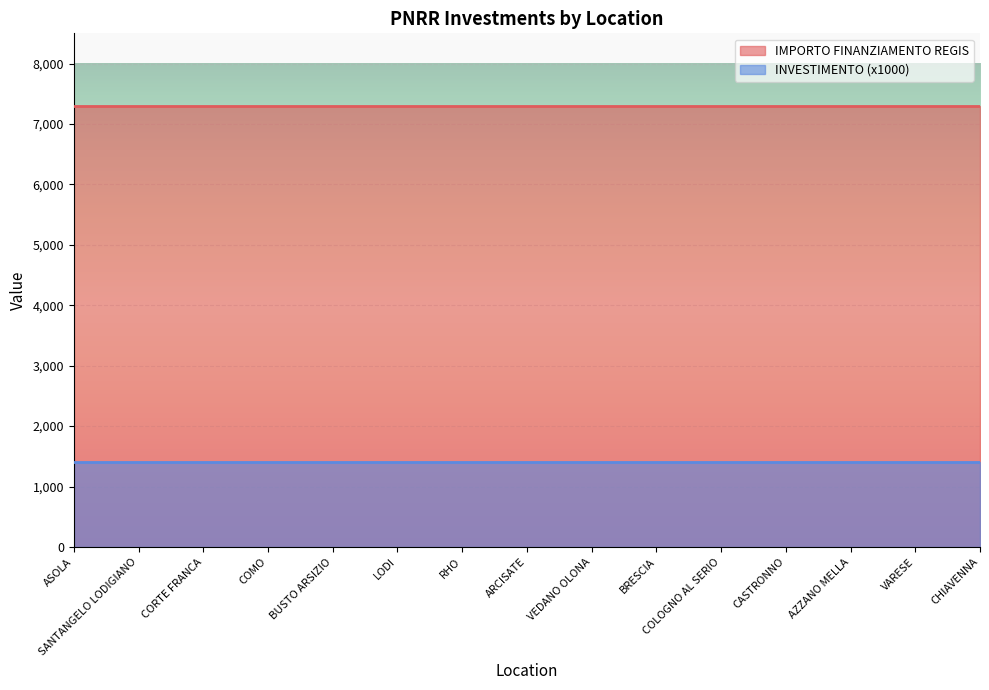

At which category is the sum across all series the highest?

ASOLA